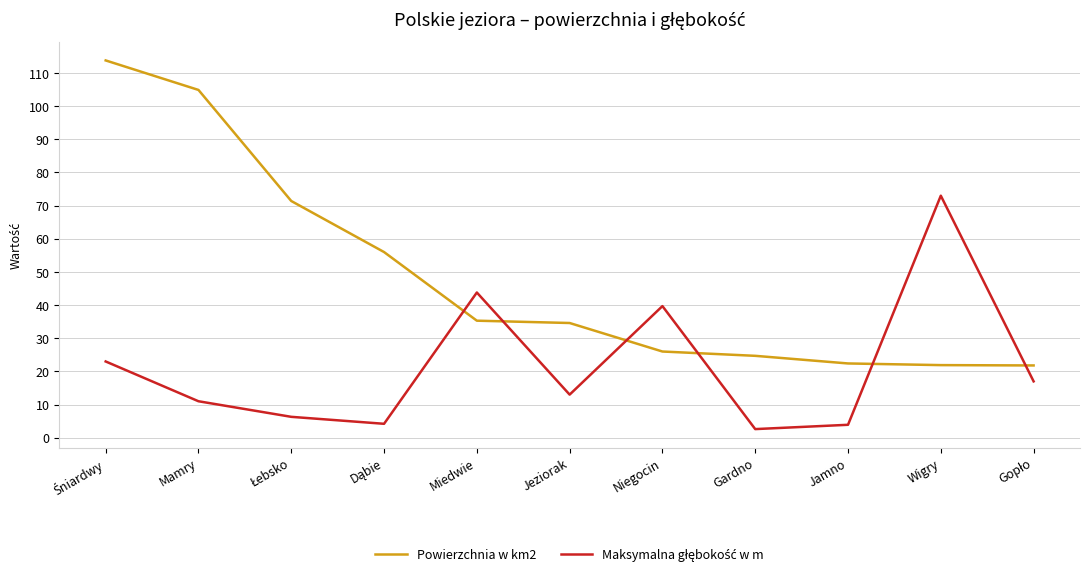

Which series has the widest spread of values?

Powierzchnia w km2